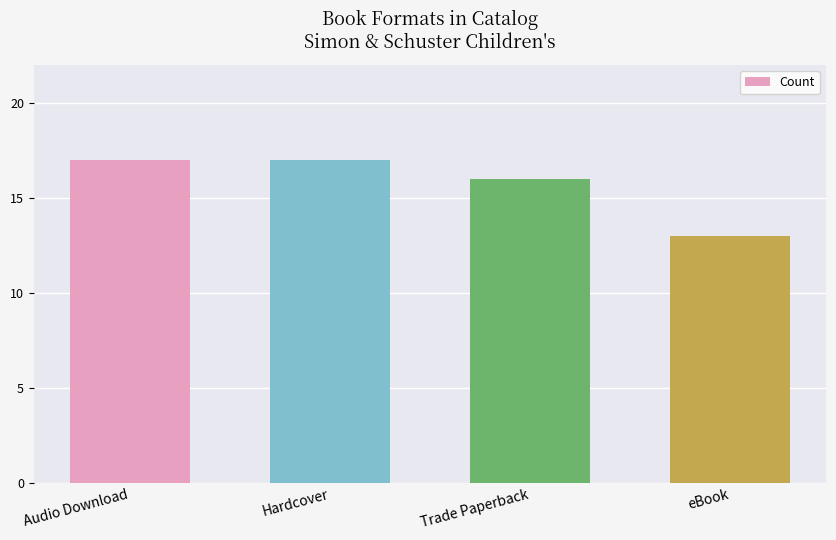

How many data points are less than 17?

2